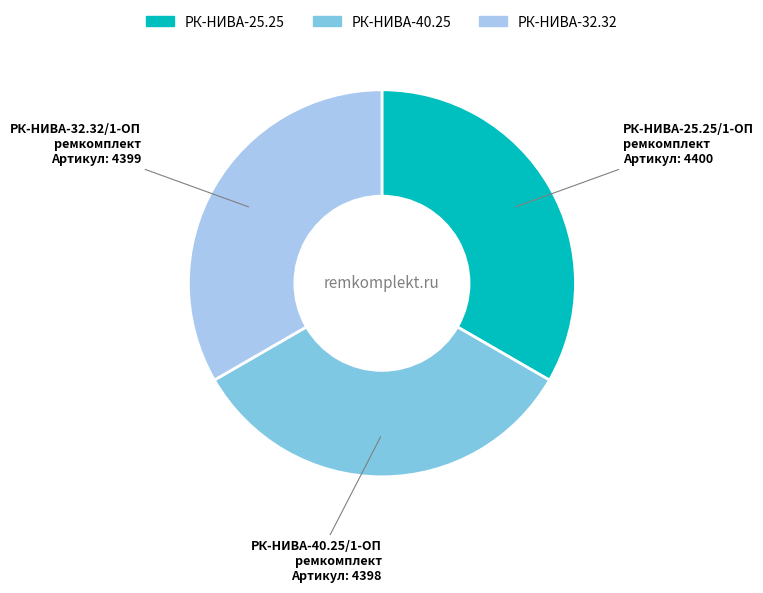

Does any single category account for the majority?

No